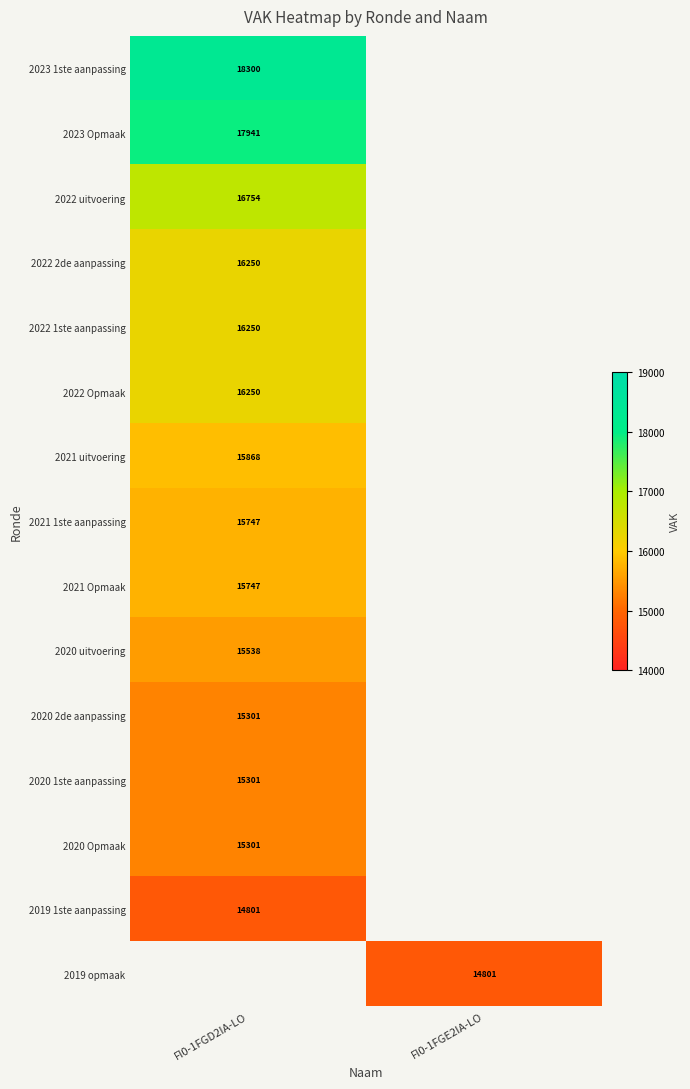

The 2019 1ste aanpassing series shows 14801 at FI0-1FGD2IA-LO. True or false?

True